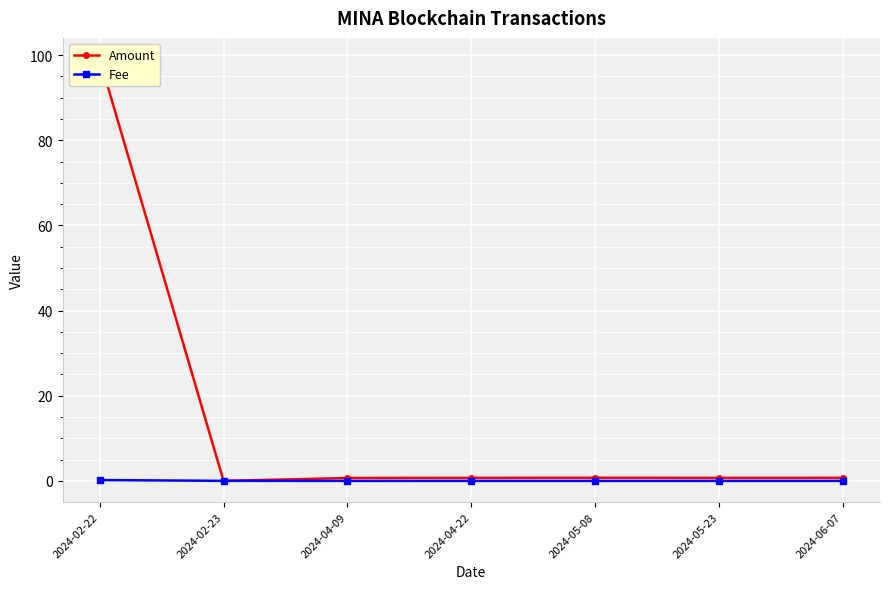

What is the total value across all series at 2024-05-23?

0.7